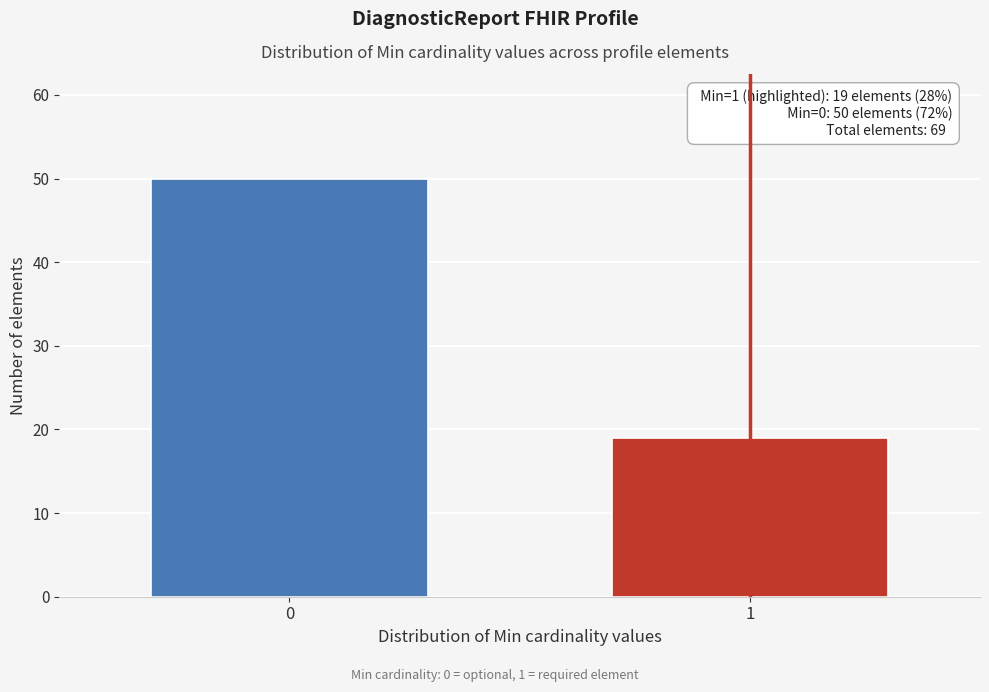

Reading right to left, transcribe all the data shown in this chart.

1=19	0=50